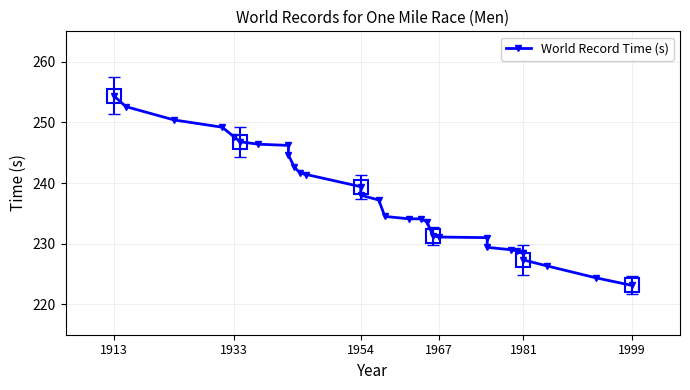

How many lines are shown in the chart?

1